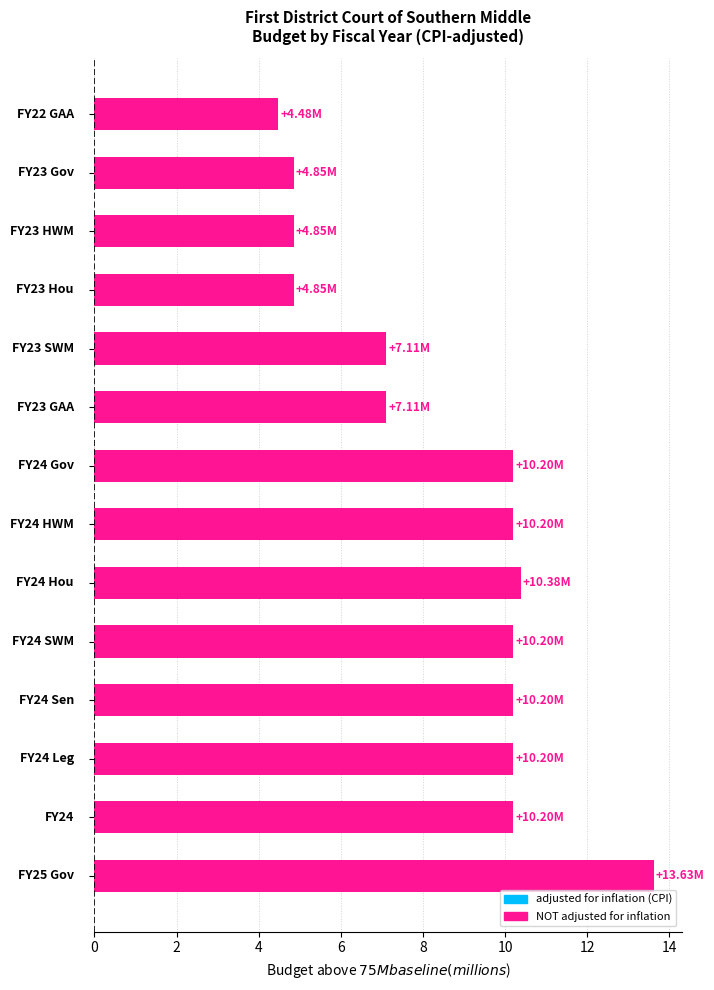

What is the difference between the second highest and second lowest values?

5.5